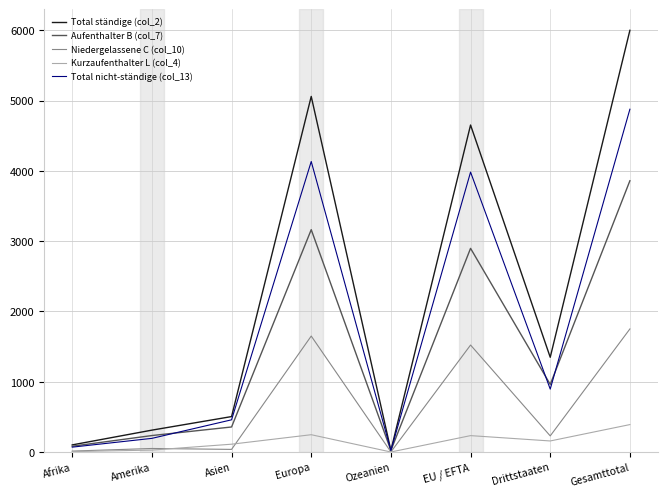

Which series has the largest range (max minus min)?

Total ständige (col_2)